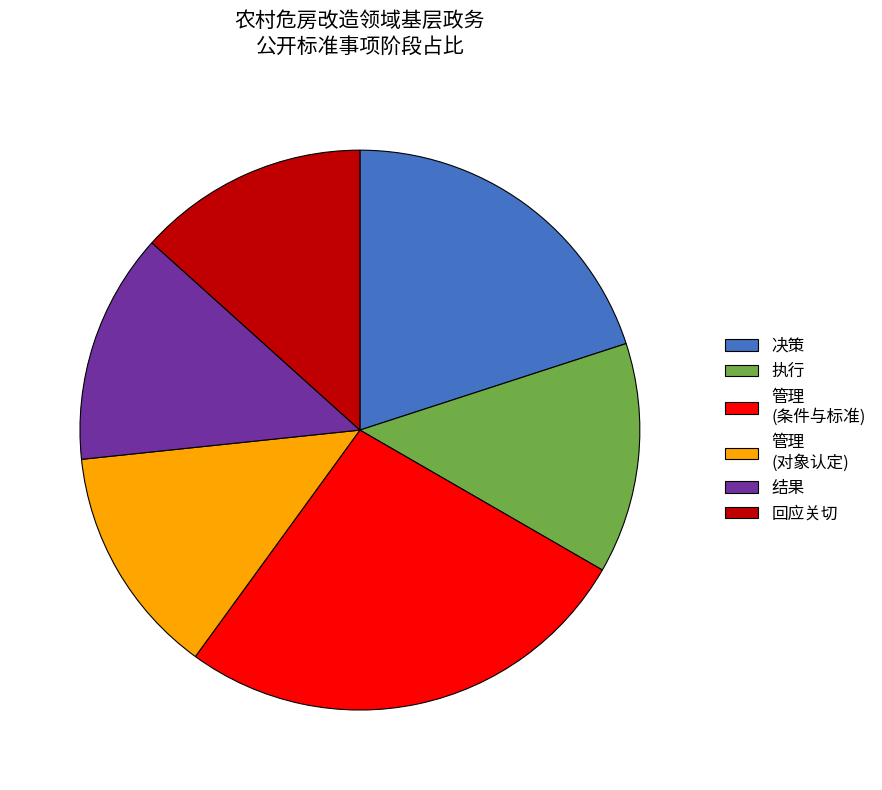

Do 回应关切 and 管理 (条件与标准) together represent more than half of the pie?

No